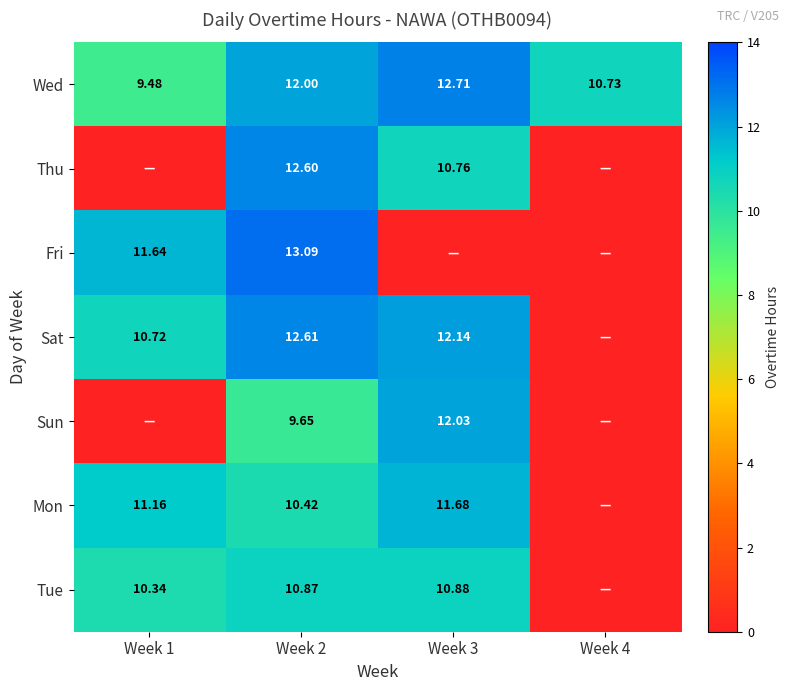

How many positive values does the Tue series have?

3